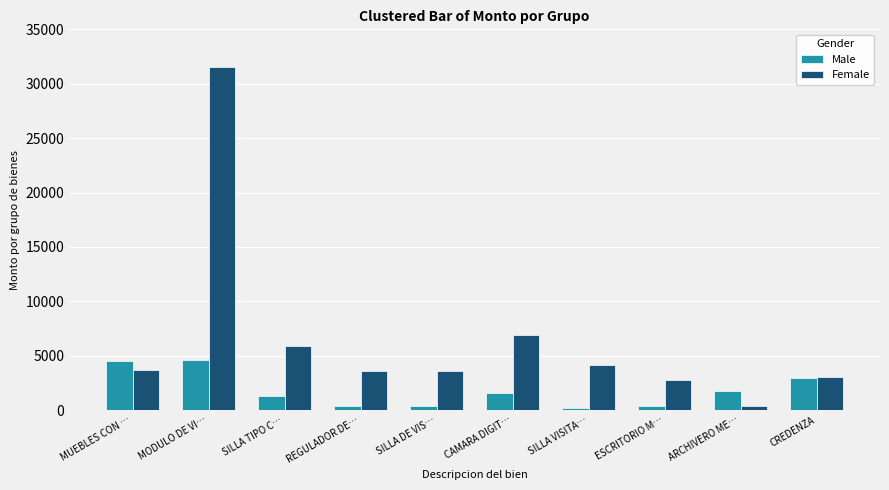

How many distinct data groups are displayed?

2